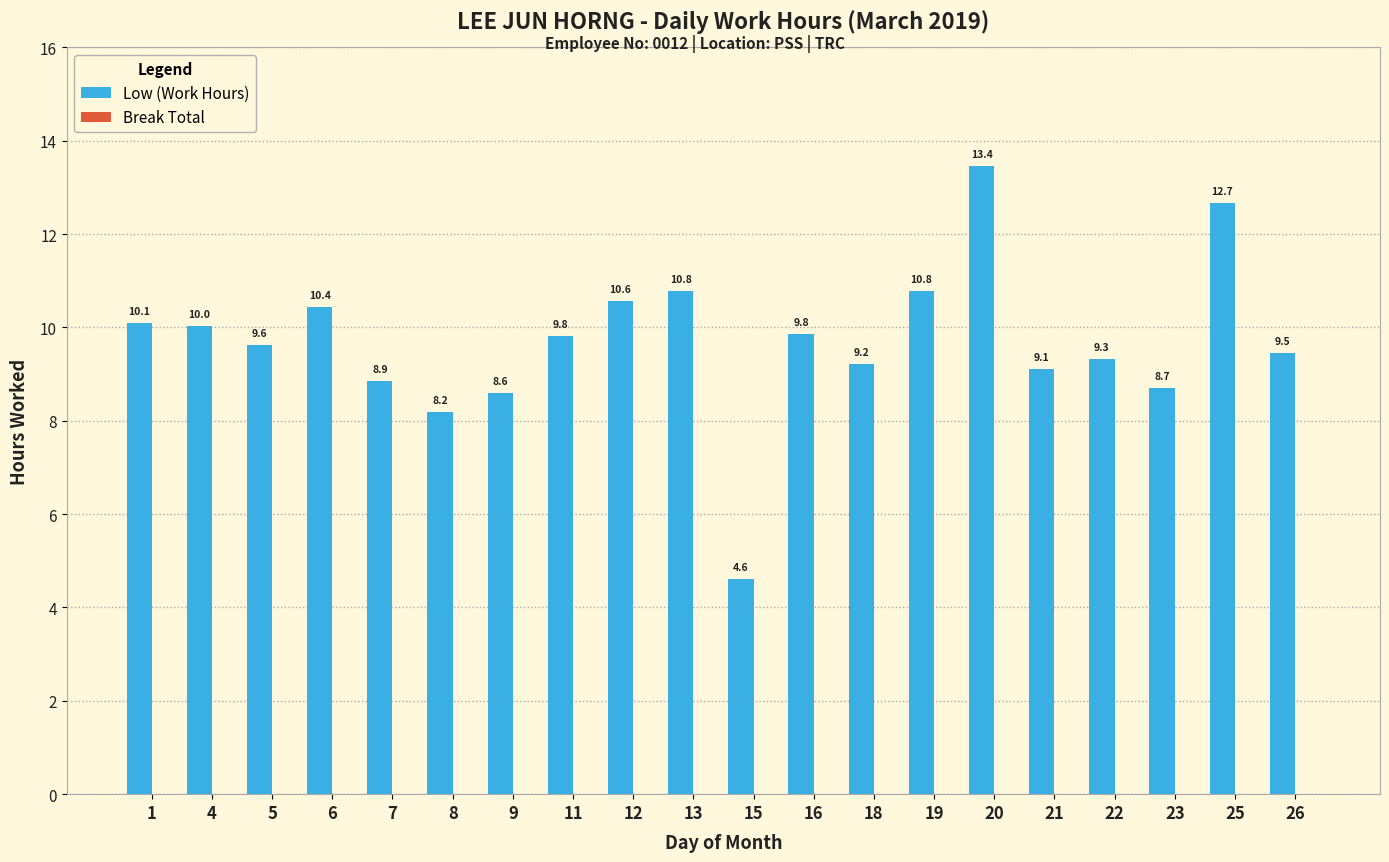

How many bars are there in total?

20